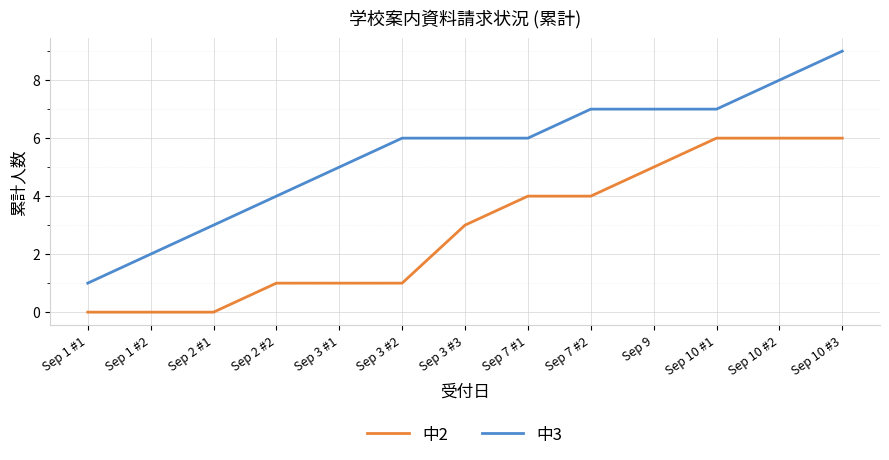

How many lines are shown in the chart?

2